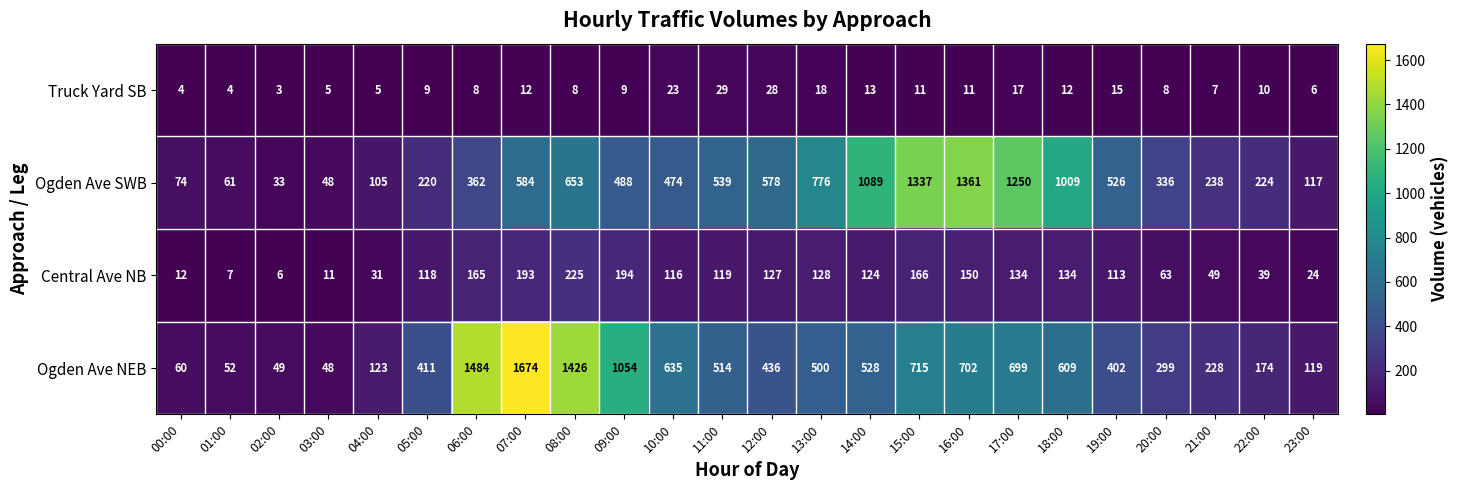

Where is Ogden Ave SWB nearest to the value 697?

08:00